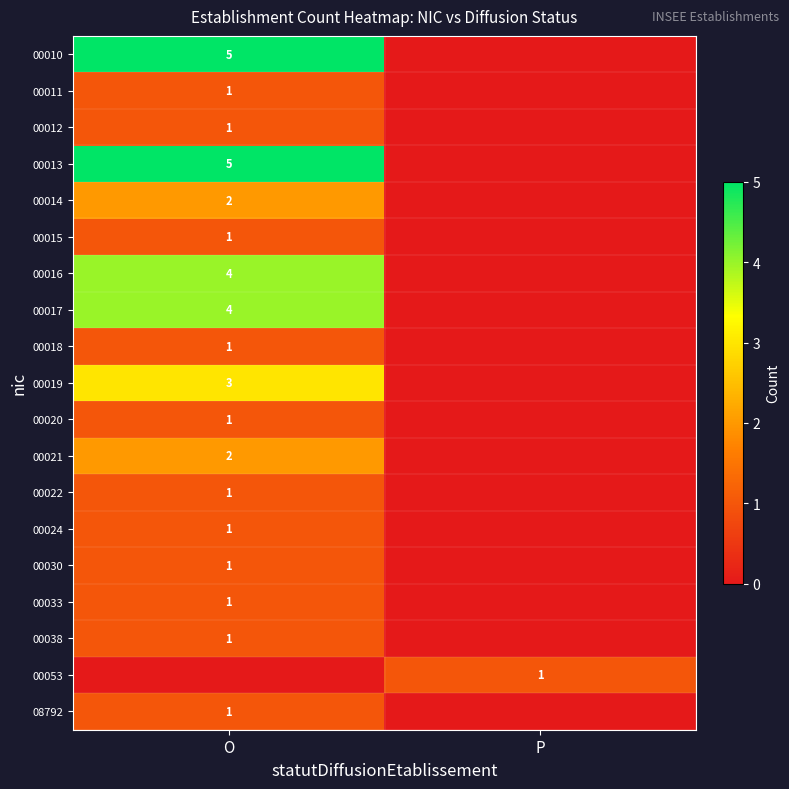

The 00053 series shows 1 at P. True or false?

True